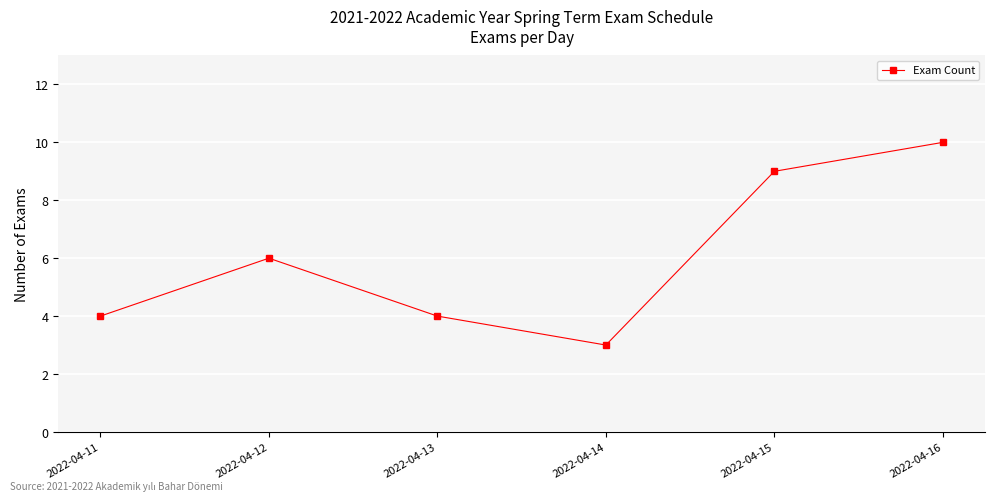

How many points are lower than both their immediate neighbors (excluding endpoints)?

1